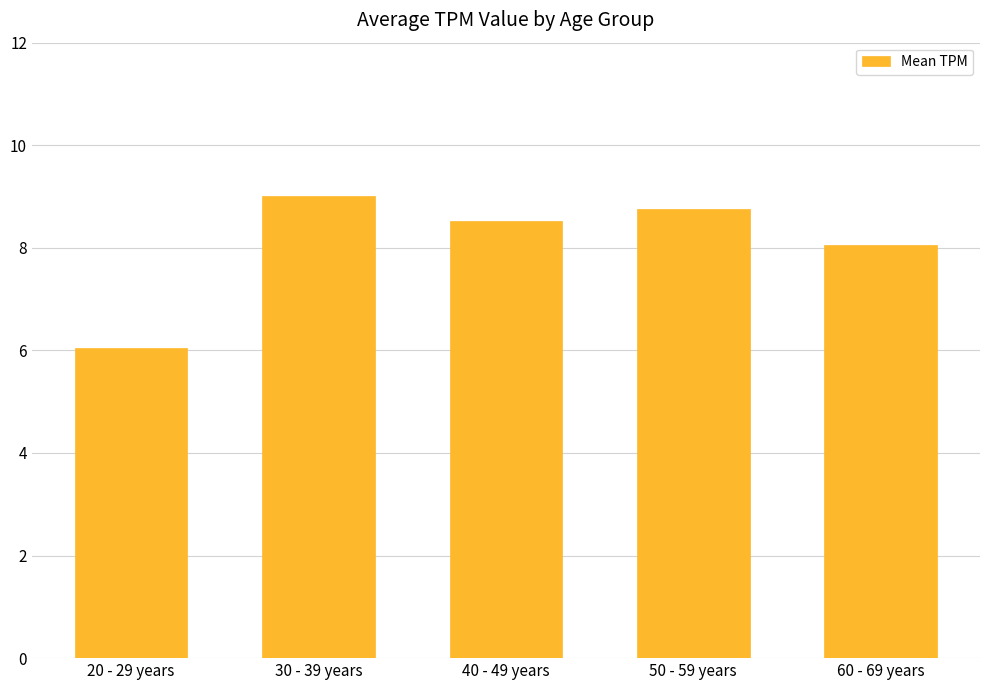

What is the label of the 1st bar from the left?

20 - 29 years